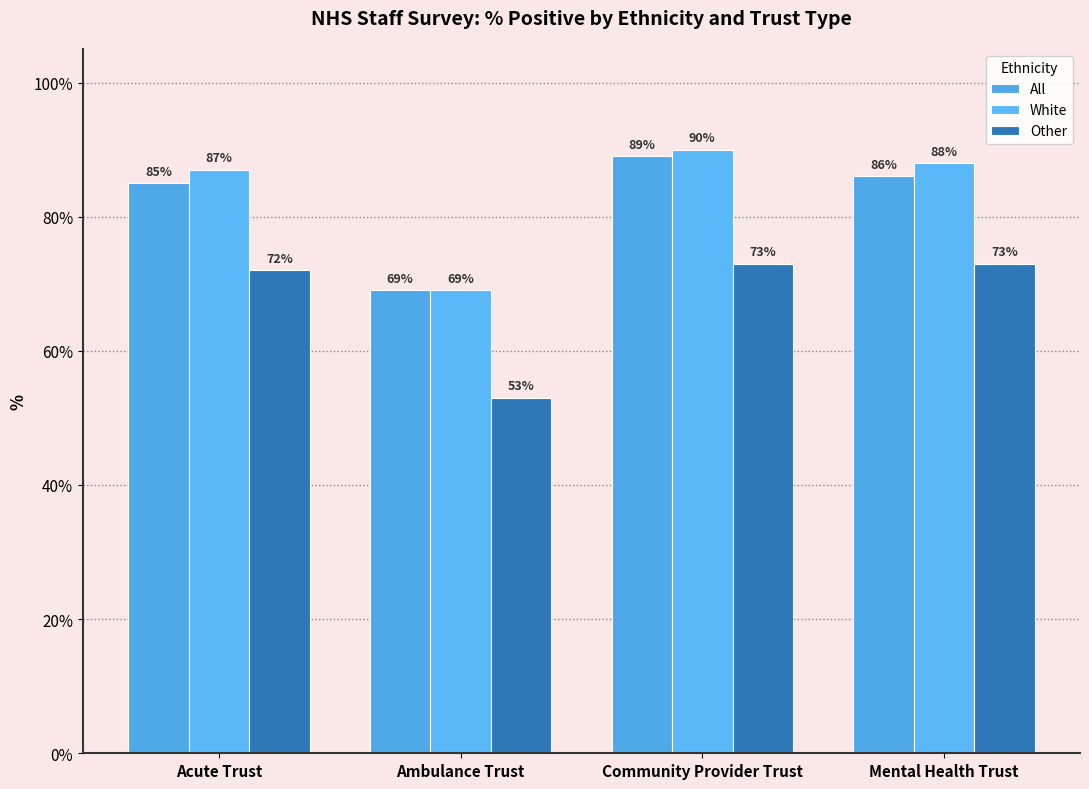

List the labels in order of White value, smallest first.

Ambulance Trust, Acute Trust, Mental Health Trust, Community Provider Trust